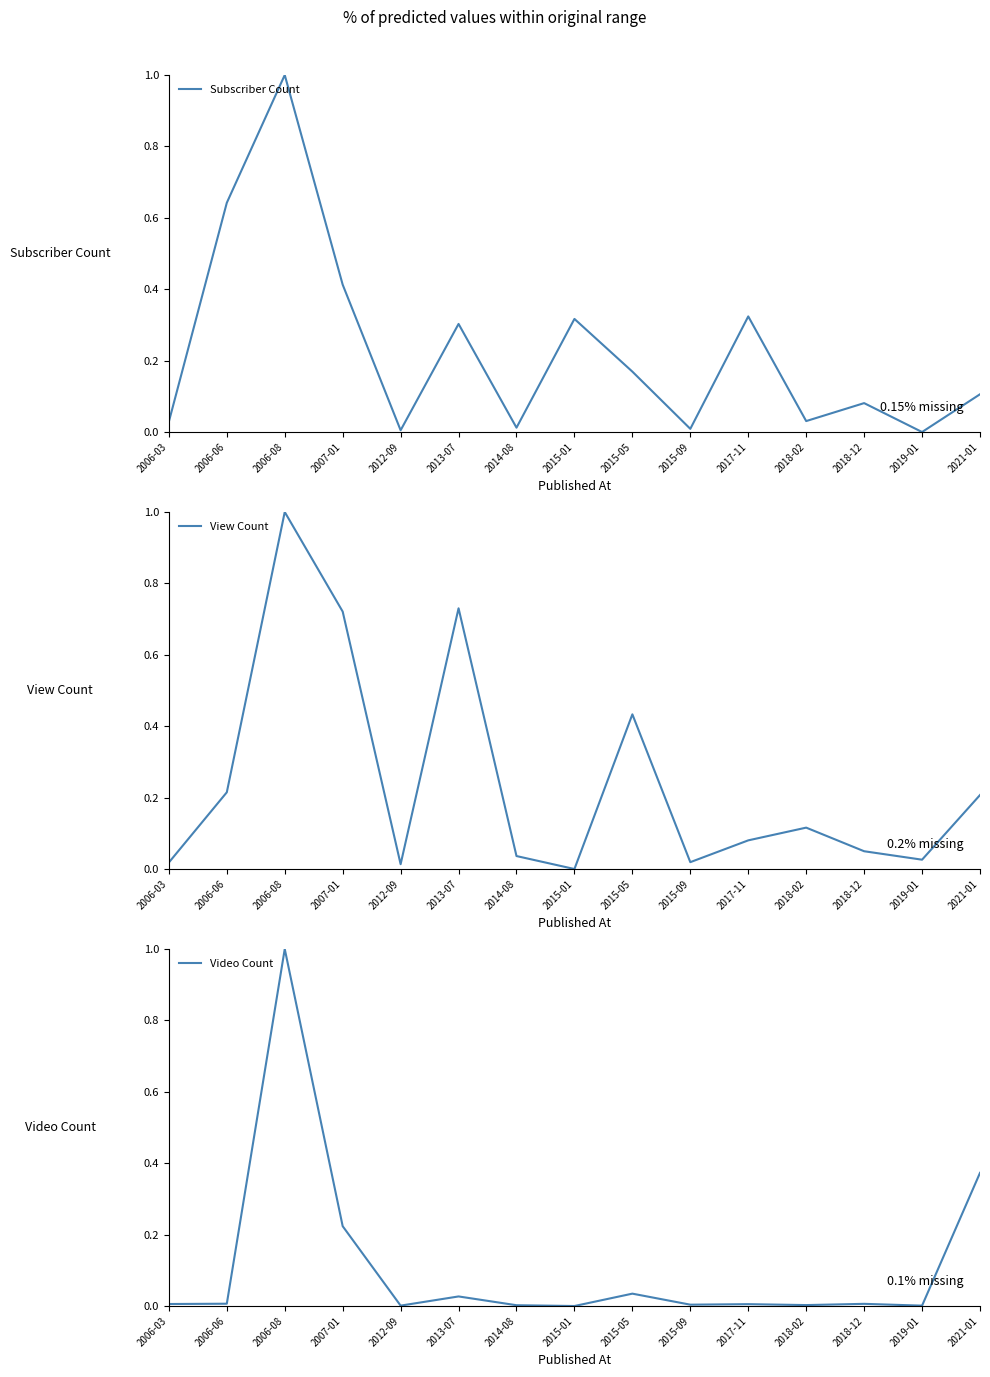

The value of View Count at 2006-03 is 0.0. True or false?

False